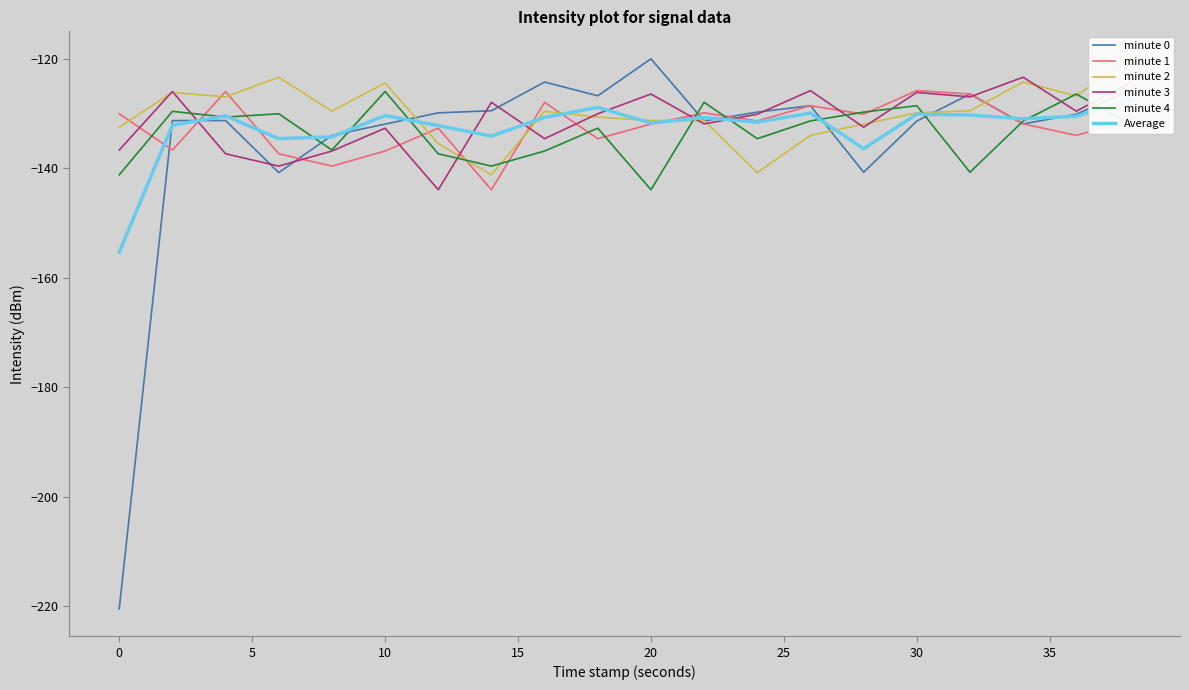

True or false: minute 0 has more than 0 interior local peaks.

True